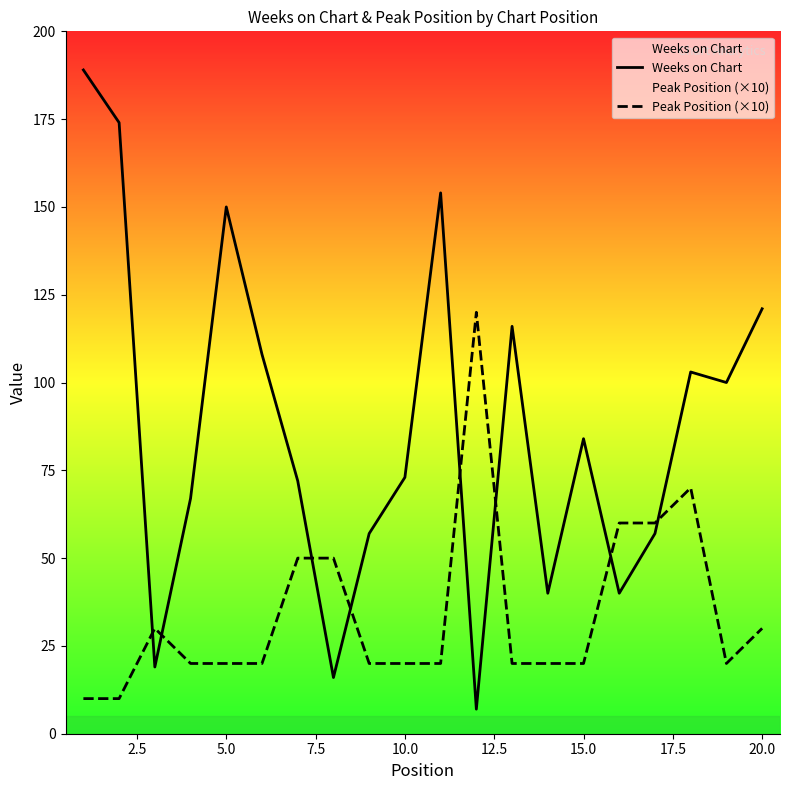

What is the maximum value for Weeks on Chart?

189